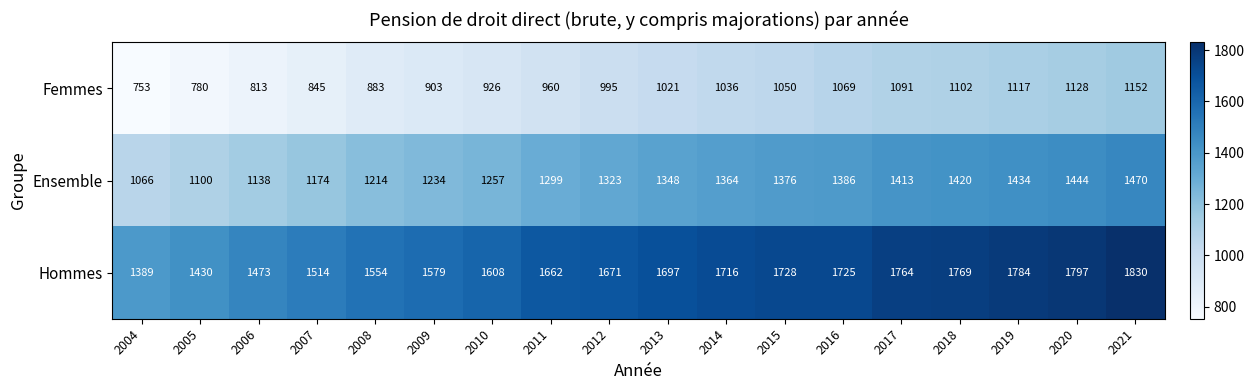

Read the Hommes value at 2021, to the nearest 5.

1830